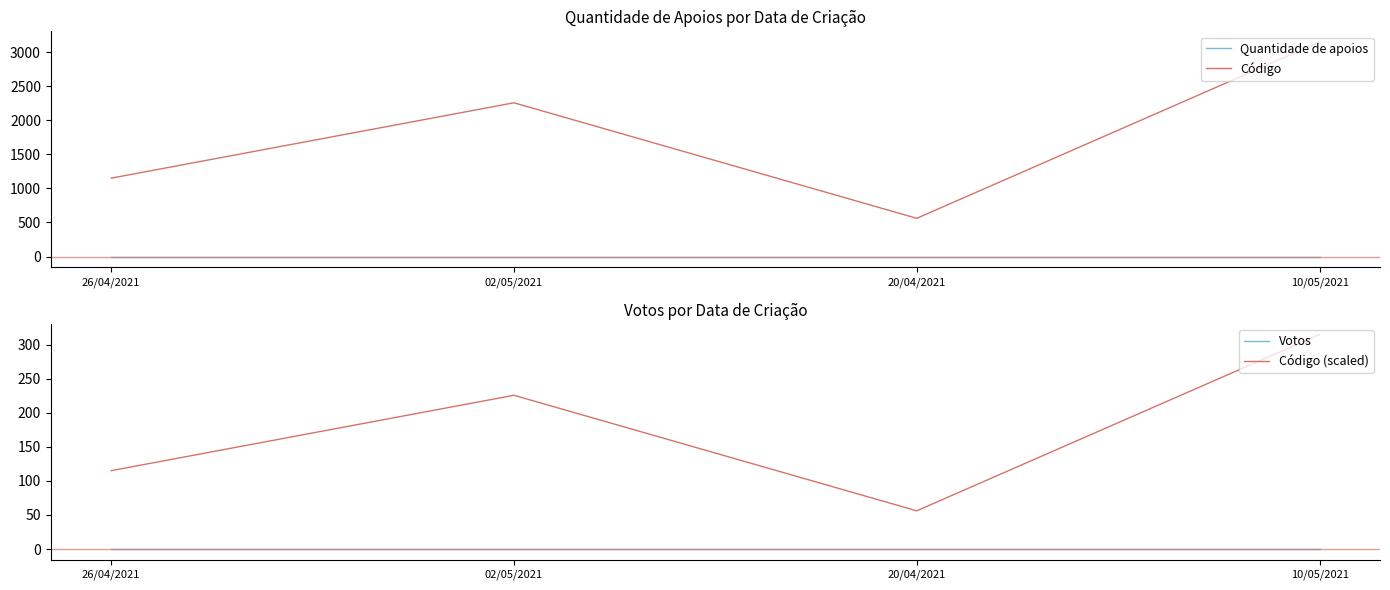

List the labels in order of Votos value, largest first.

26/04/2021, 02/05/2021, 20/04/2021, 10/05/2021